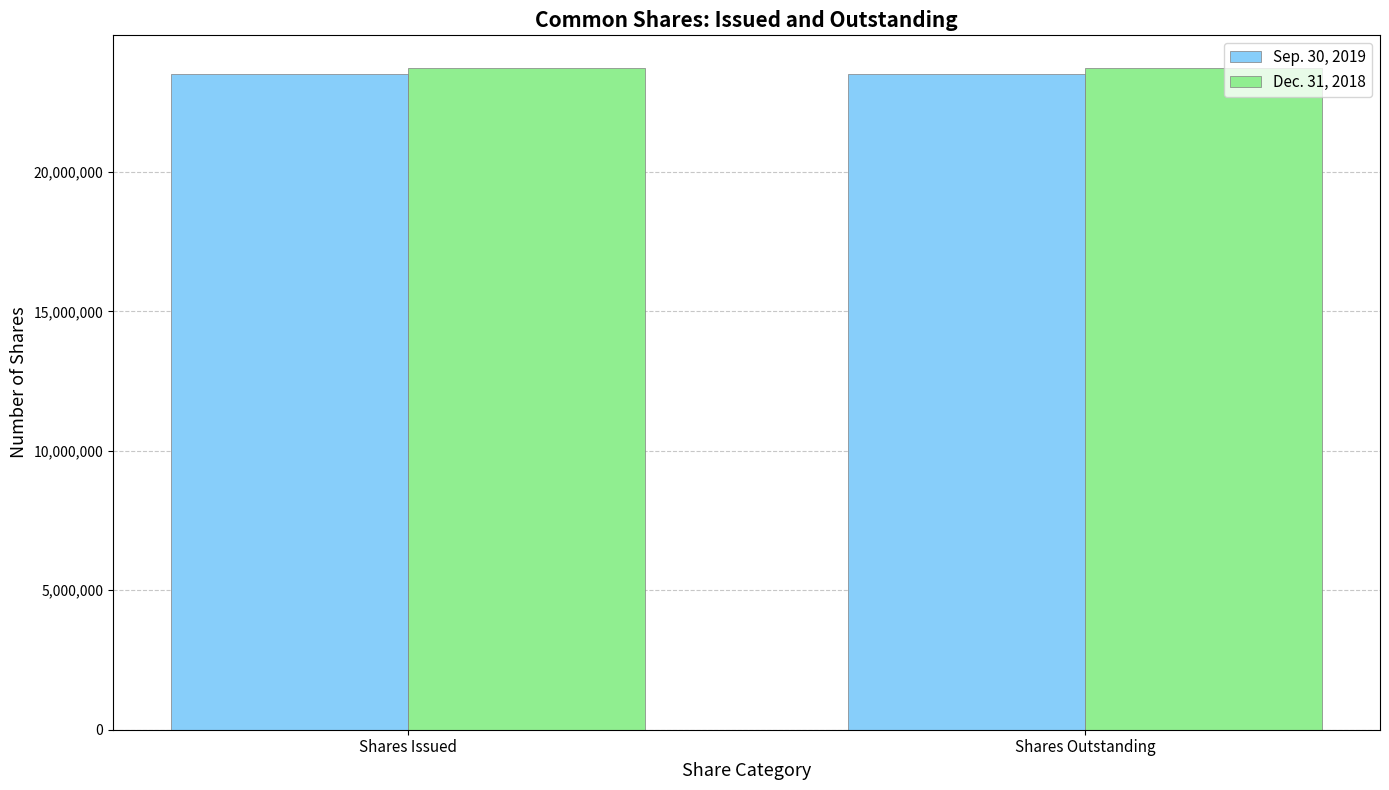

Reading left to right, what are all the values shown in this chart?

Sep. 30, 2019: 23495502	23495502
Dec. 31, 2018: 23714208	23714208